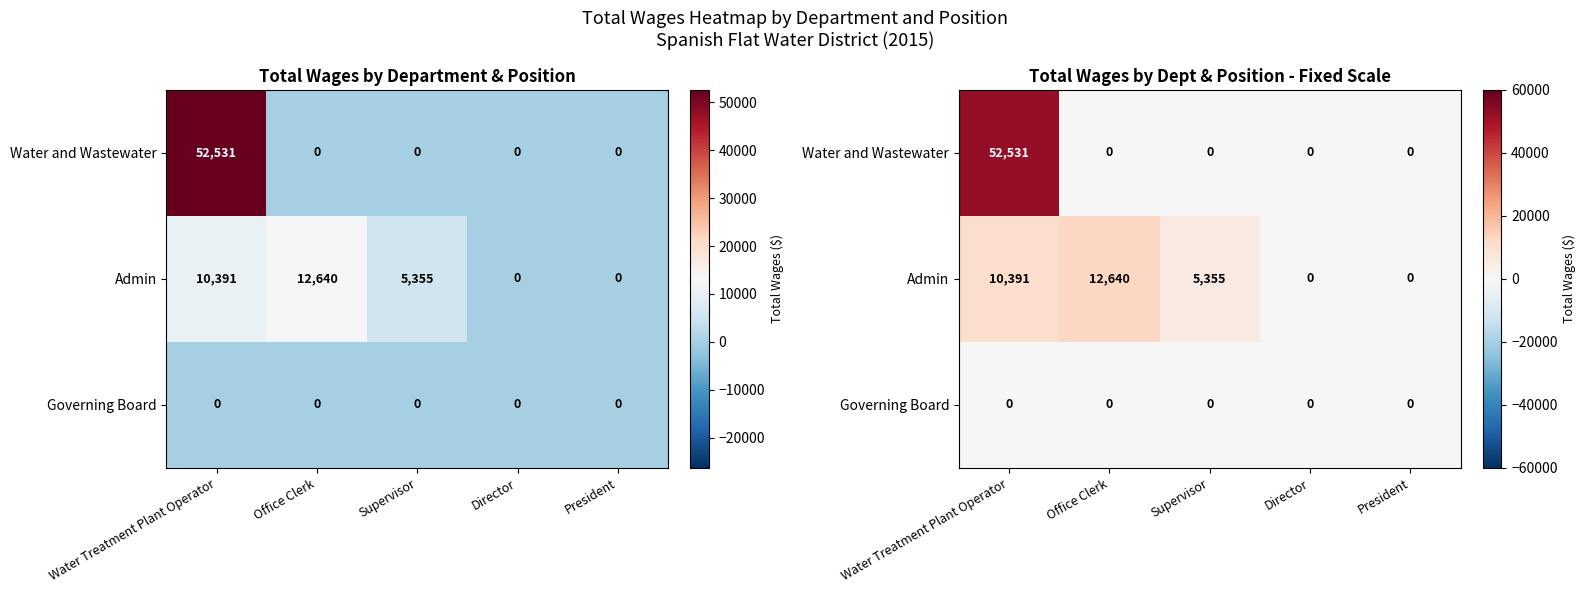

At which category does the chart reach its minimum across all series?

Office Clerk